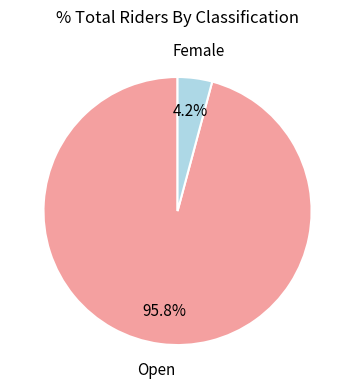

Is there a majority slice in this chart?

Yes